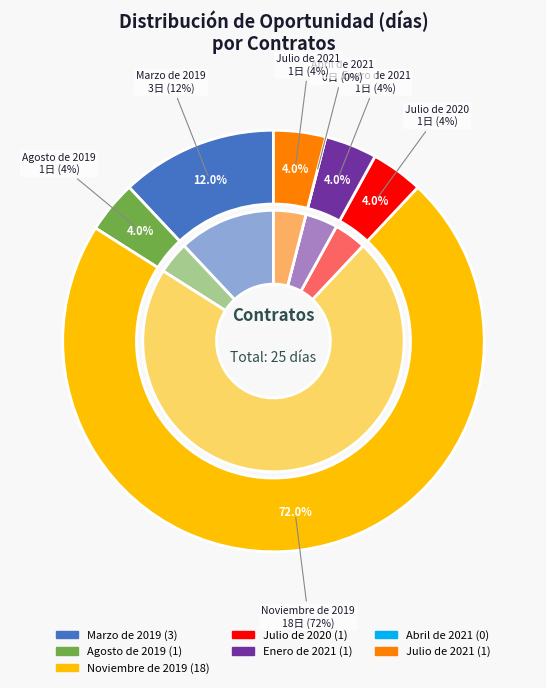

To the nearest percent, what is the average slice percentage?

14%